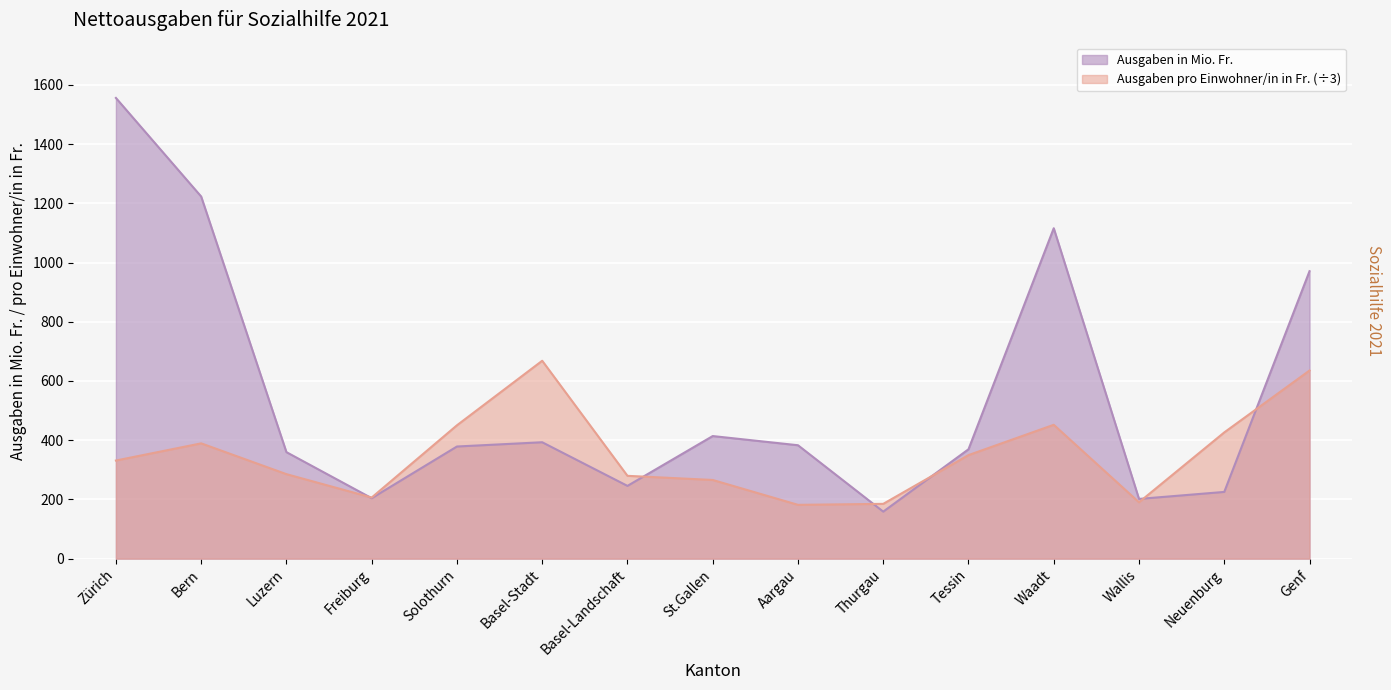

How many lines are shown in the chart?

2